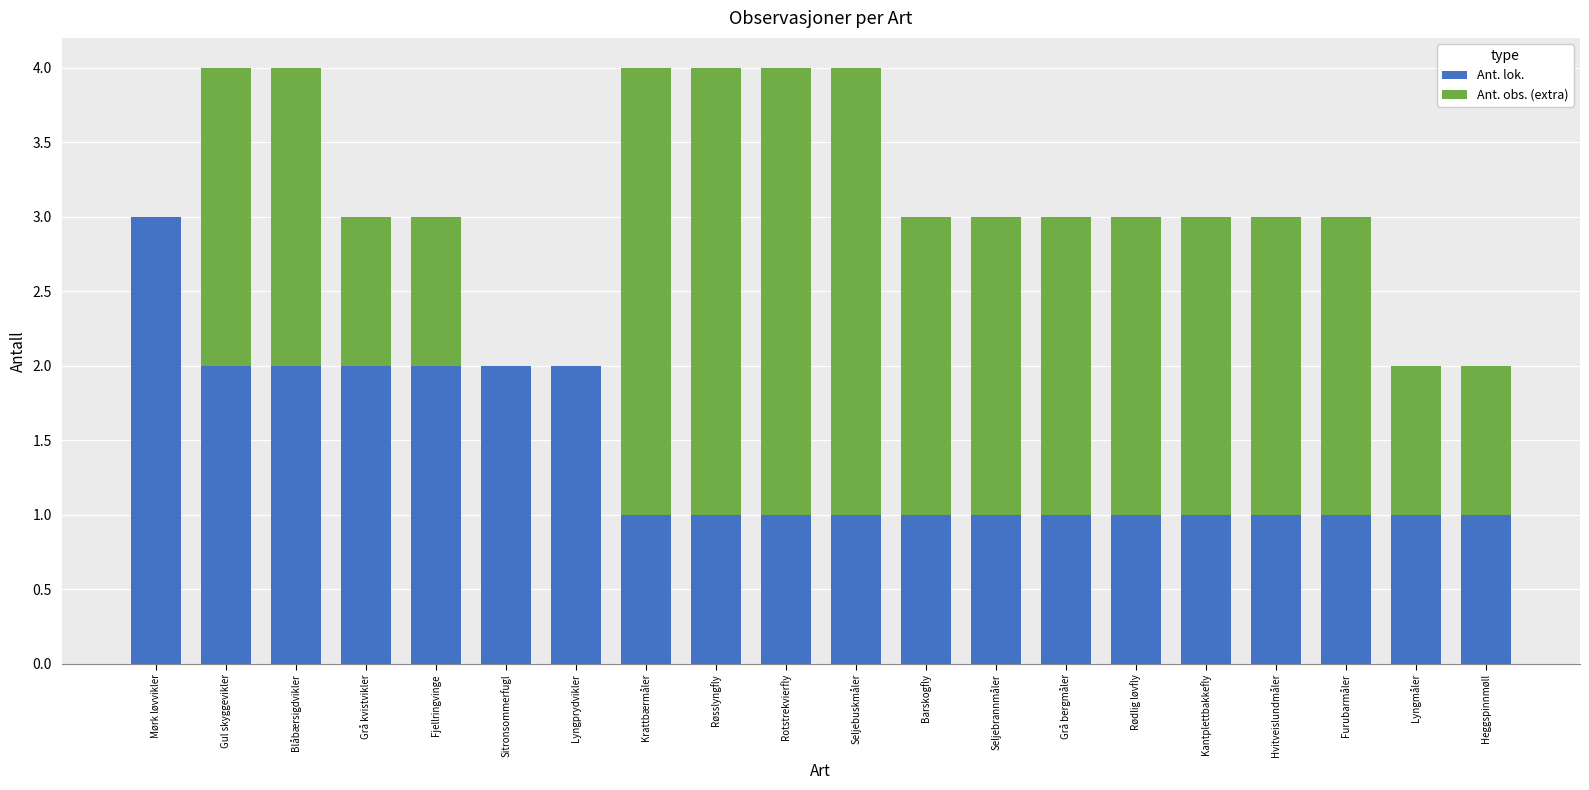

What is the total value across all series at Seljebuskmåler?

4